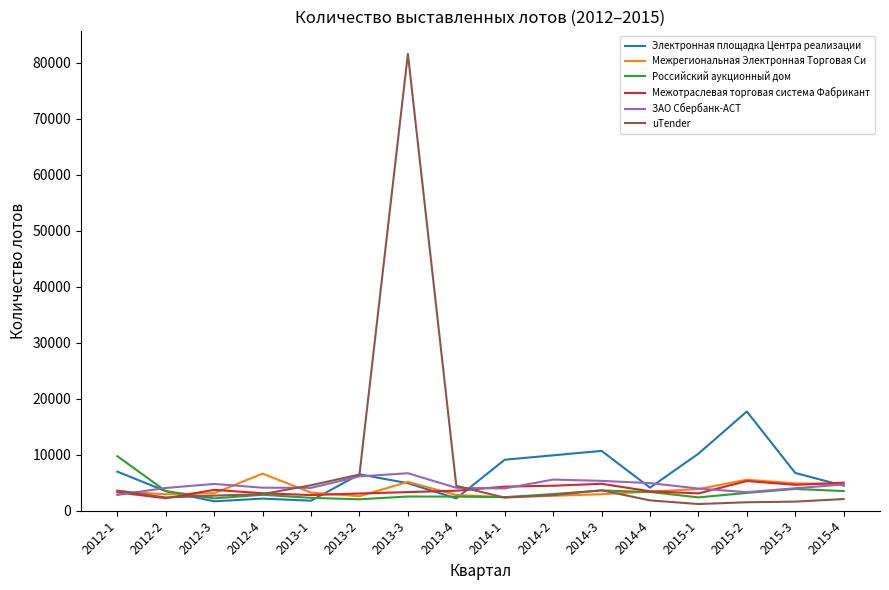

What is the lowest value of the Межрегиональная Электронная Торговая Си series?

2424